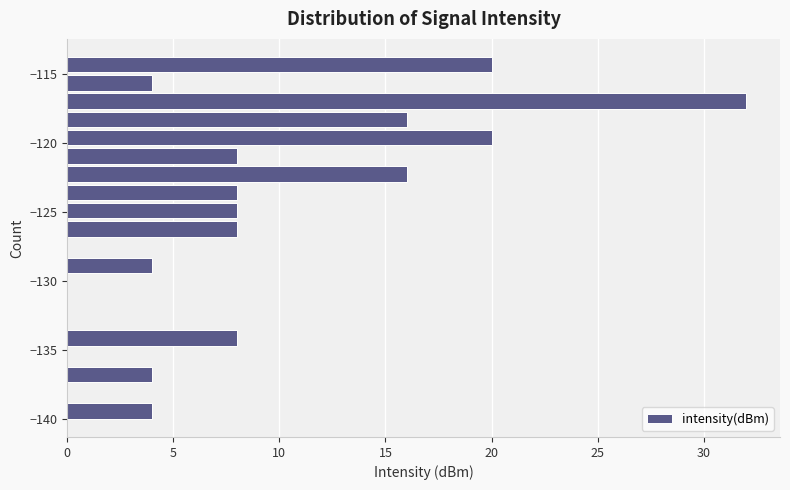

Read against the y-axis, roughly where is the centre of the longest bar?

-117.0